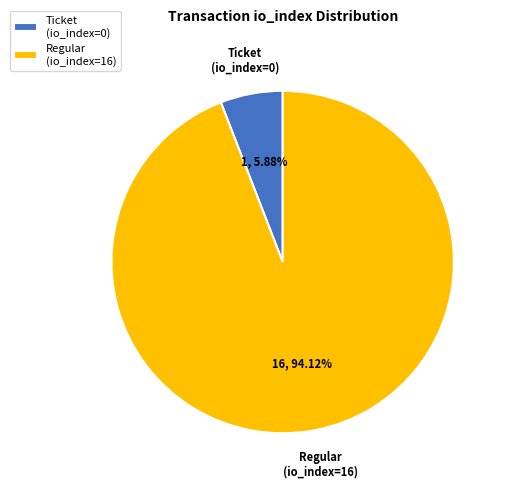

What percentage is the Regular (io_index=16) slice, to the nearest percent?

94%